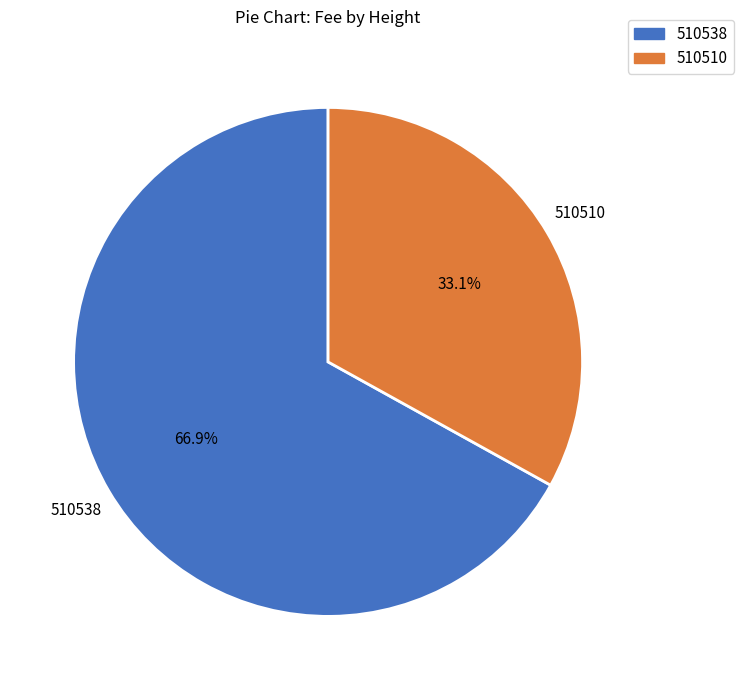

Is 510510 the majority of the pie?

No